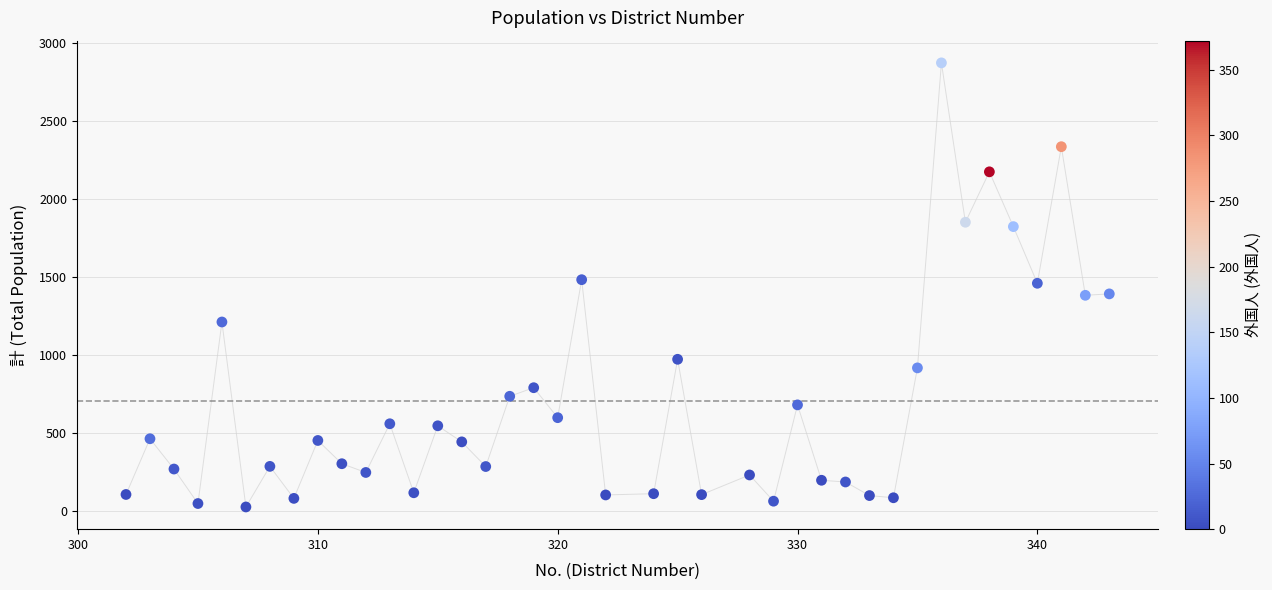

What is the range of Y values (max minus min)?

2845